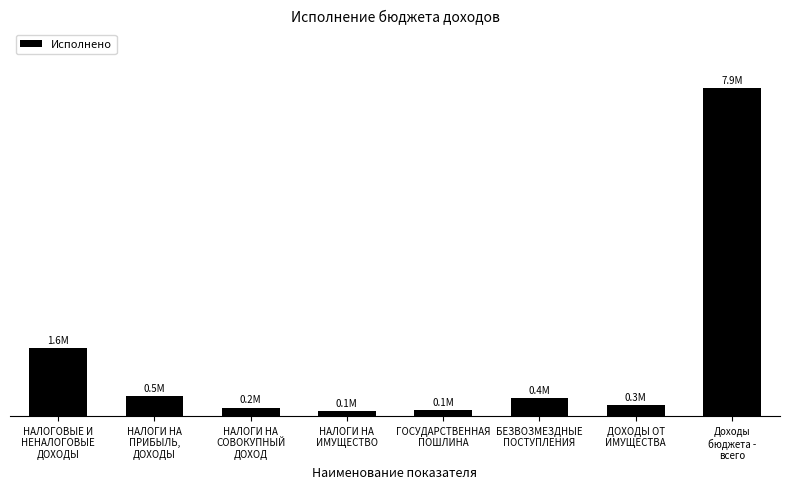

Reading left to right, extract all data points from this chart.

1628576.2	470712.9	204824.9	112345.0	138293.0	432678.0	269722.4	7898521.0